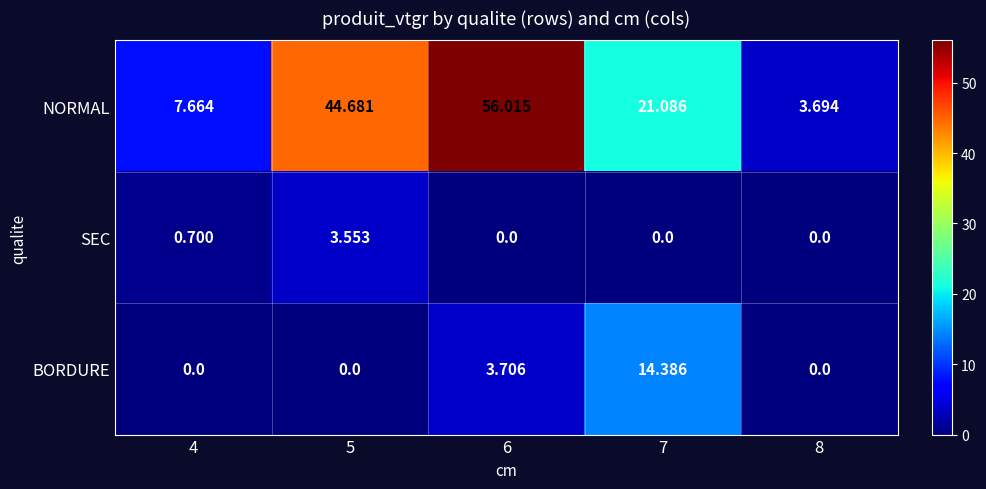

Is the value of NORMAL at 6 greater than the value of BORDURE at 7?

Yes